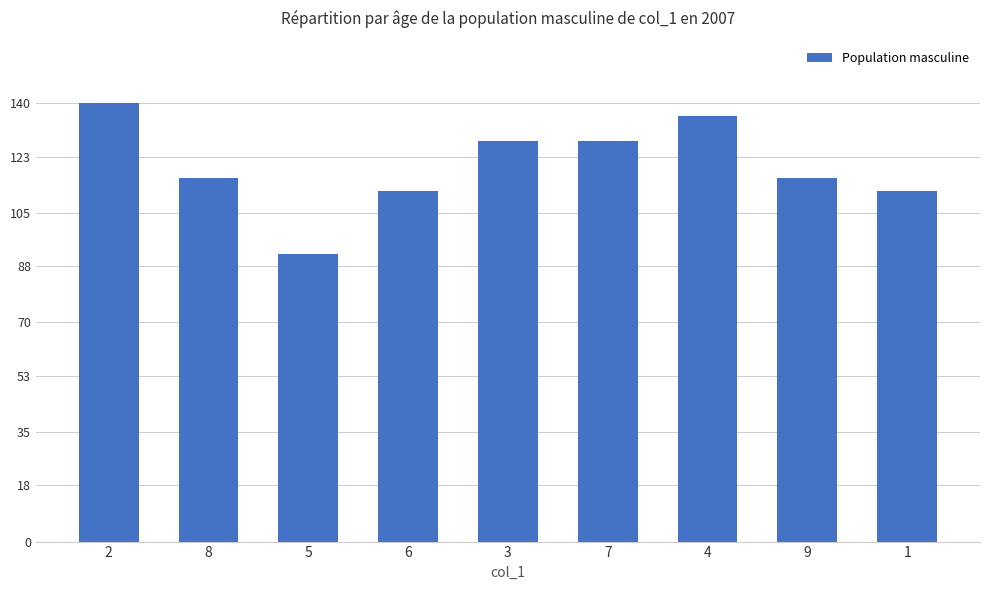

What is the value of the 5th bar from the left?

128